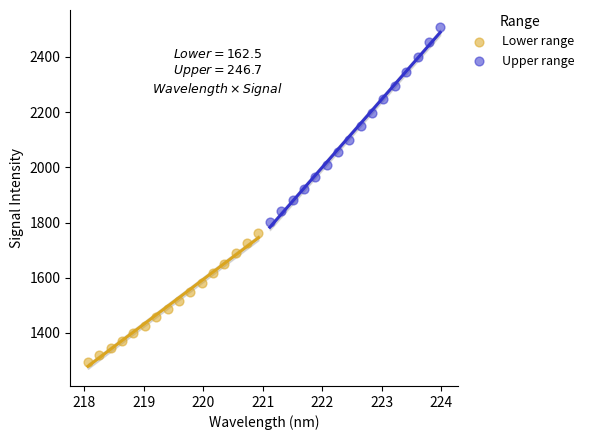

Which series contains the highest Y value?

Upper range